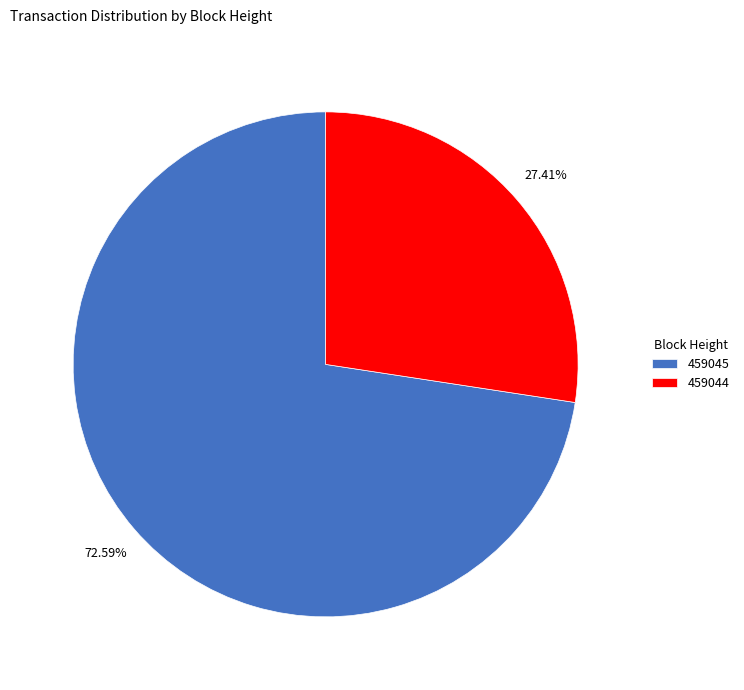

Does any single category account for the majority?

Yes